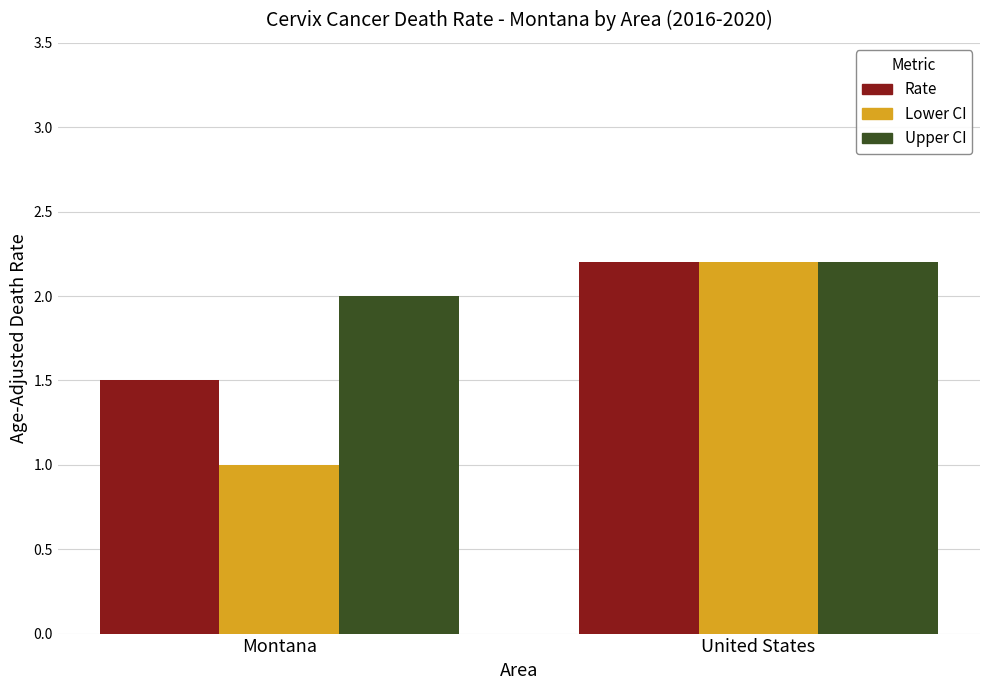

At which label does Rate first exceed 2?

United States